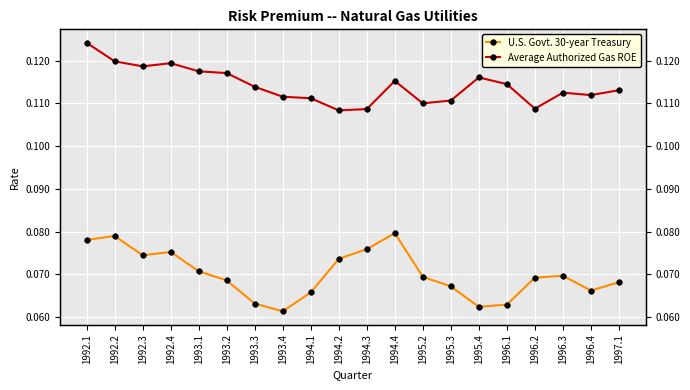

At which category does Average Authorized Gas ROE reach its first local valley?

1992.3